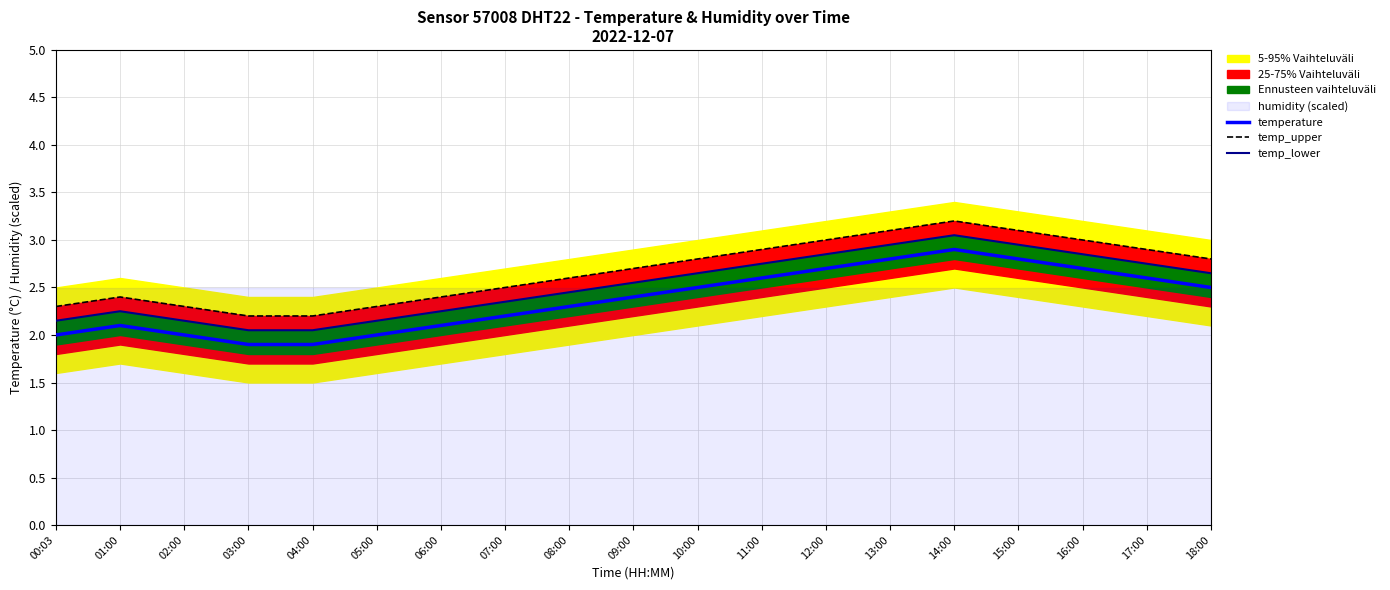

Between 07:00 and 10:00, which series saw the biggest shift?

temperature